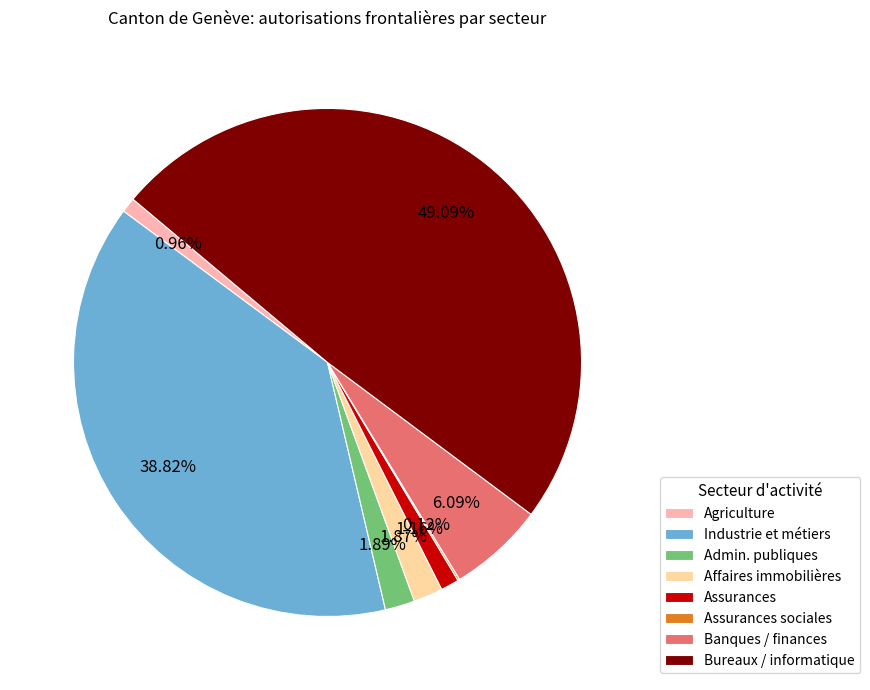

Do Bureaux / informatique and Admin. publiques together represent more than half of the pie?

Yes